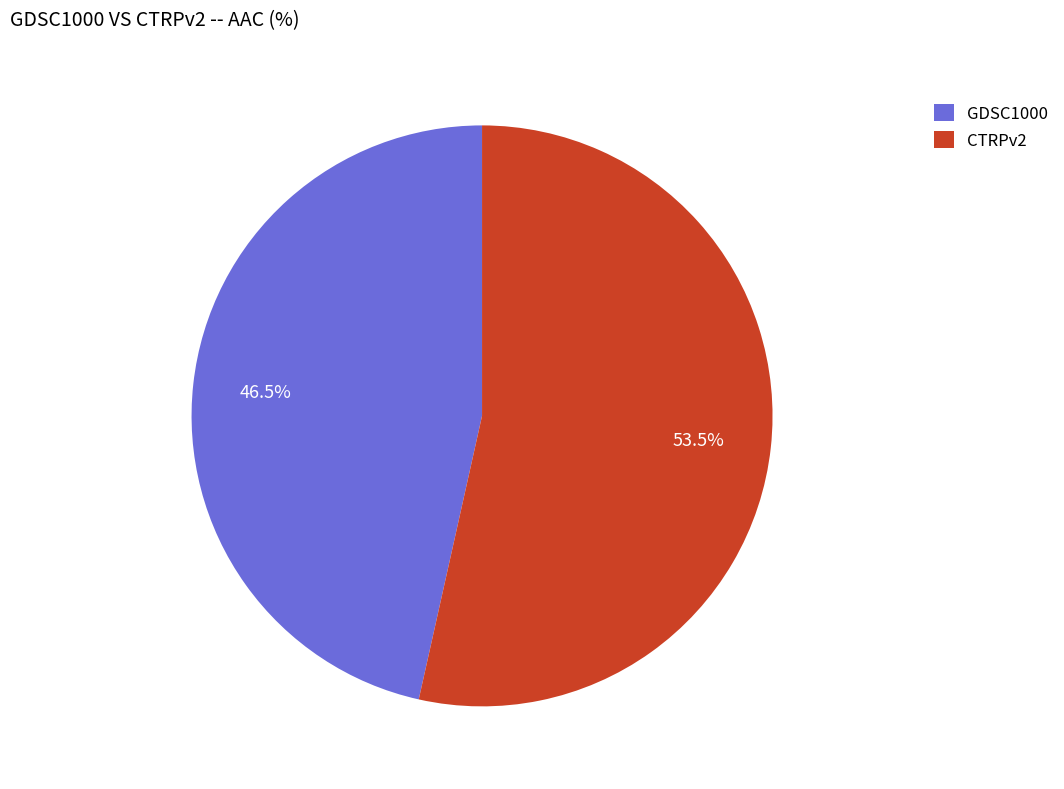

To the nearest percent, what is the difference between the GDSC1000 and CTRPv2 slice percentages?

7%